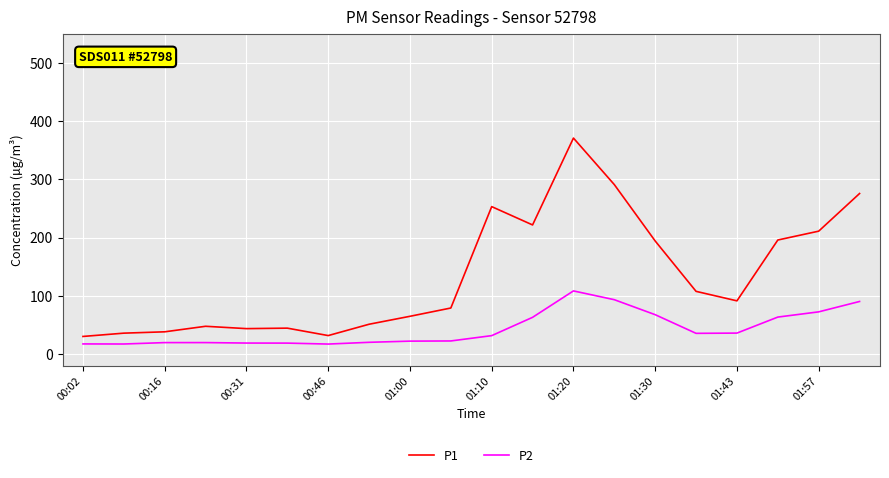

True or false: P2 and P1 intersect in this chart.

False